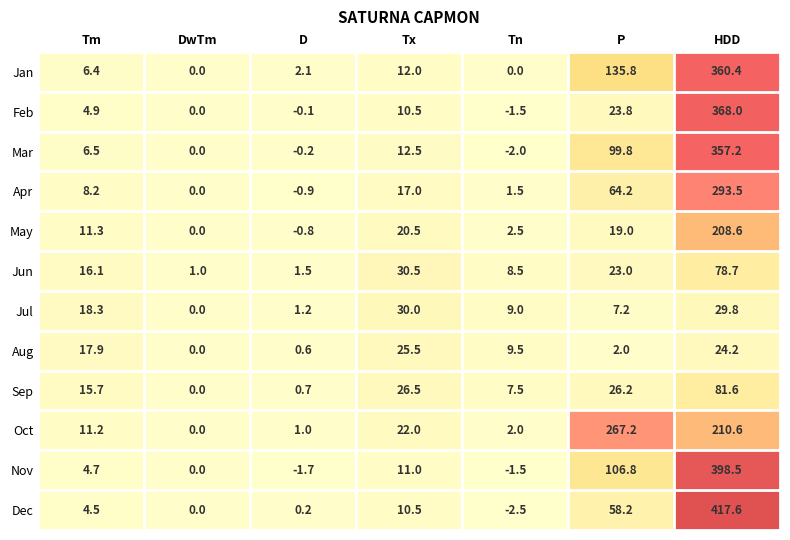

The May series shows -1.3 at D. True or false?

False